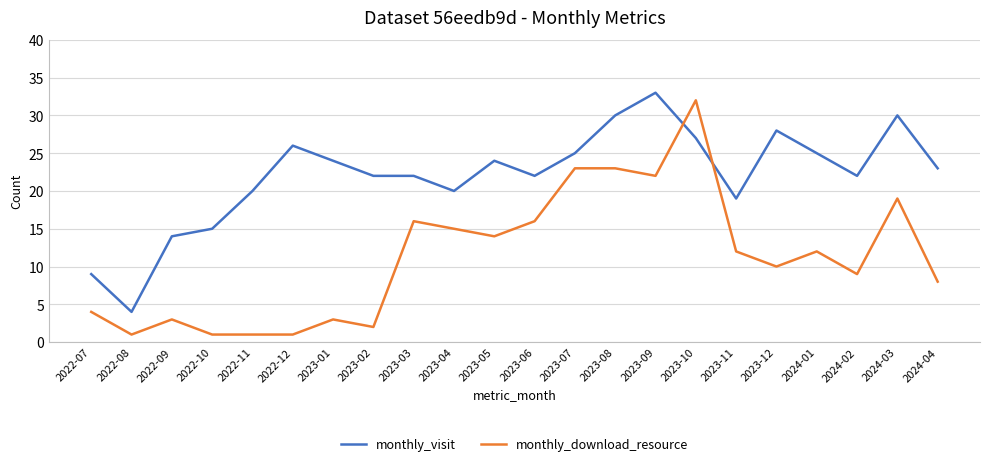

Rank the series by their maximum value, from highest to lowest.

monthly_visit, monthly_download_resource